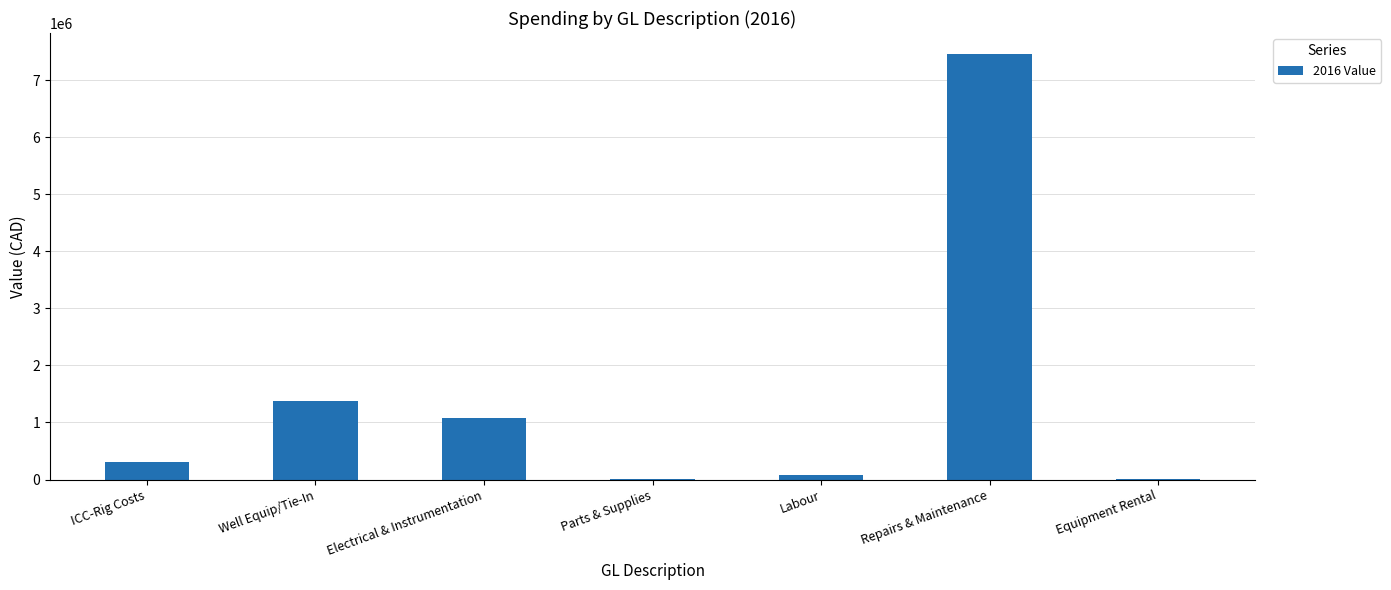

Where does the data first go above 315421?

ICC-Rig Costs